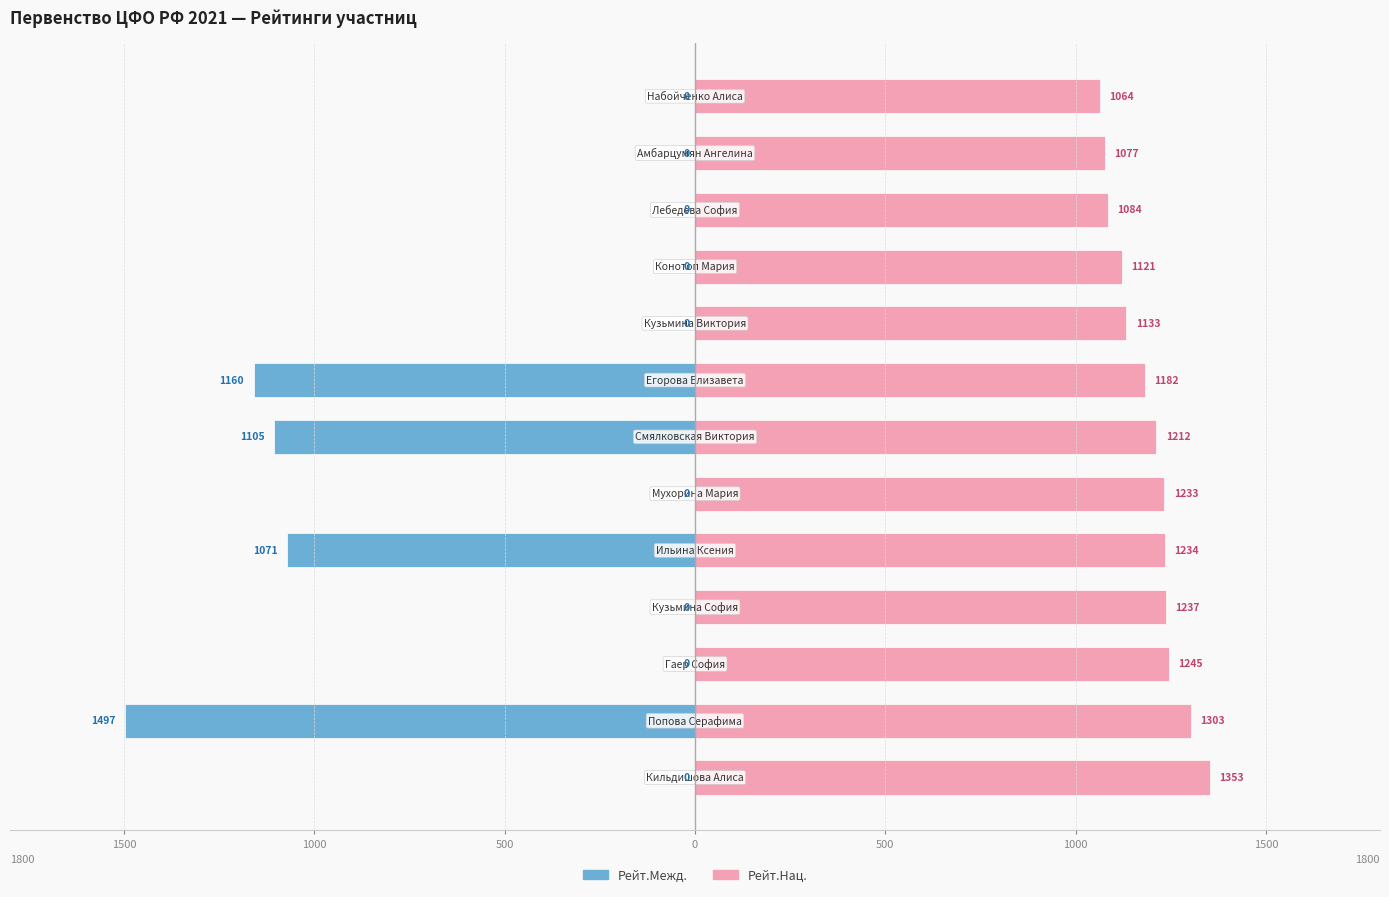

How many values in the Рейт.Межд. series are below 0?

4